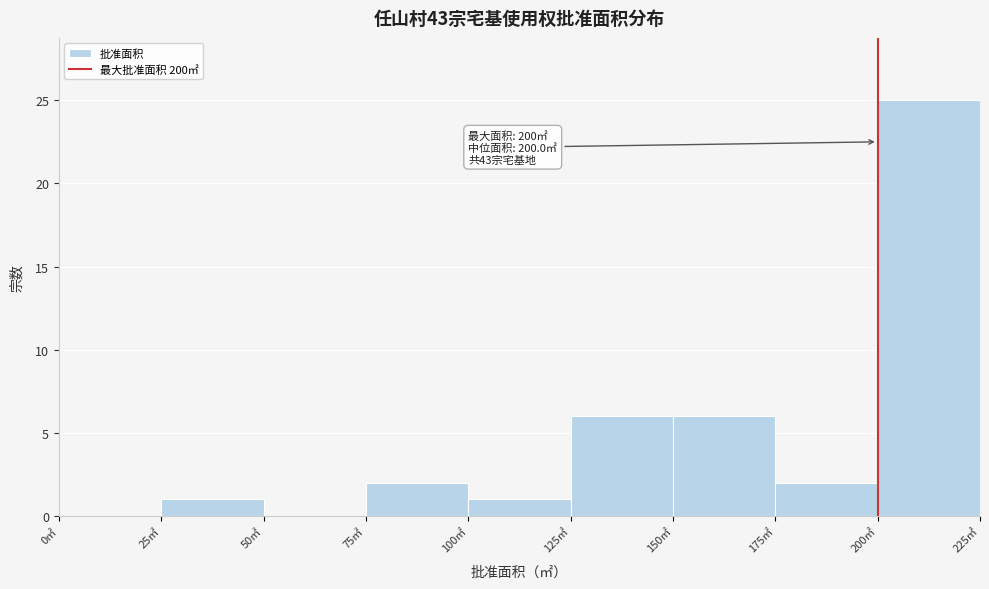

Which range on the x-axis has the tallest bar?

200 to 225